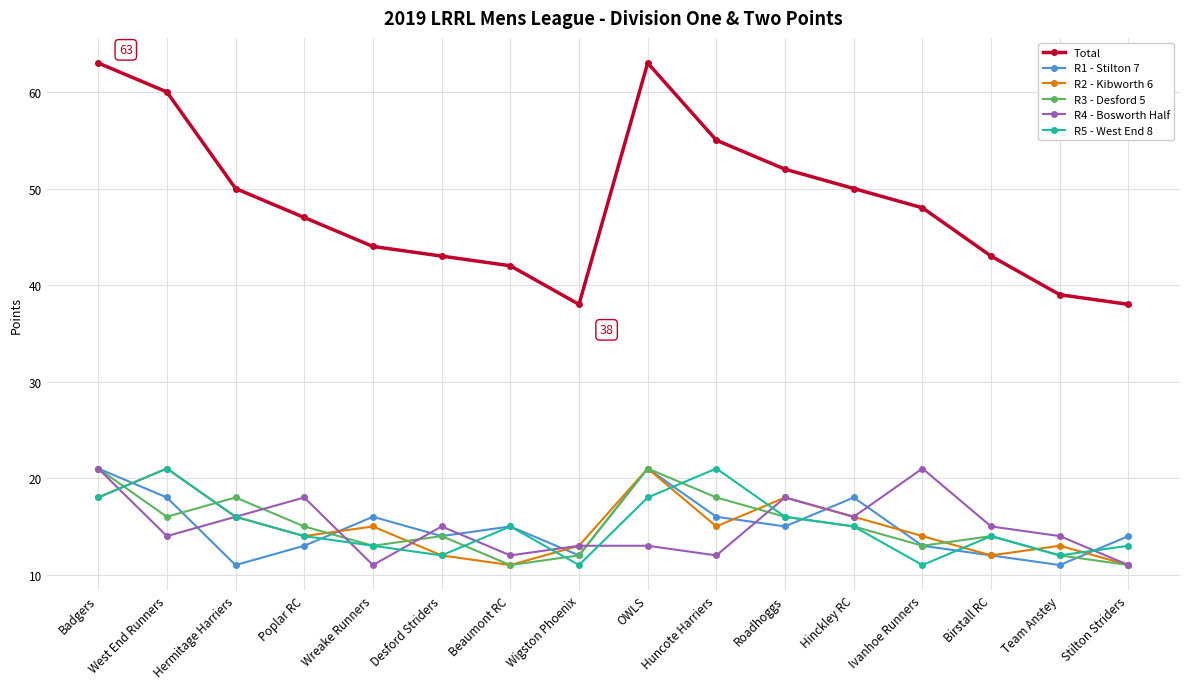

What is the label of the 9th point from the right?

Wigston Phoenix